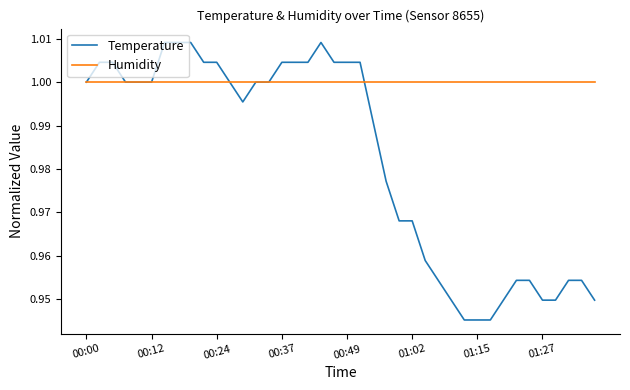

List the series in order of their peak value, highest first.

Temperature, Humidity